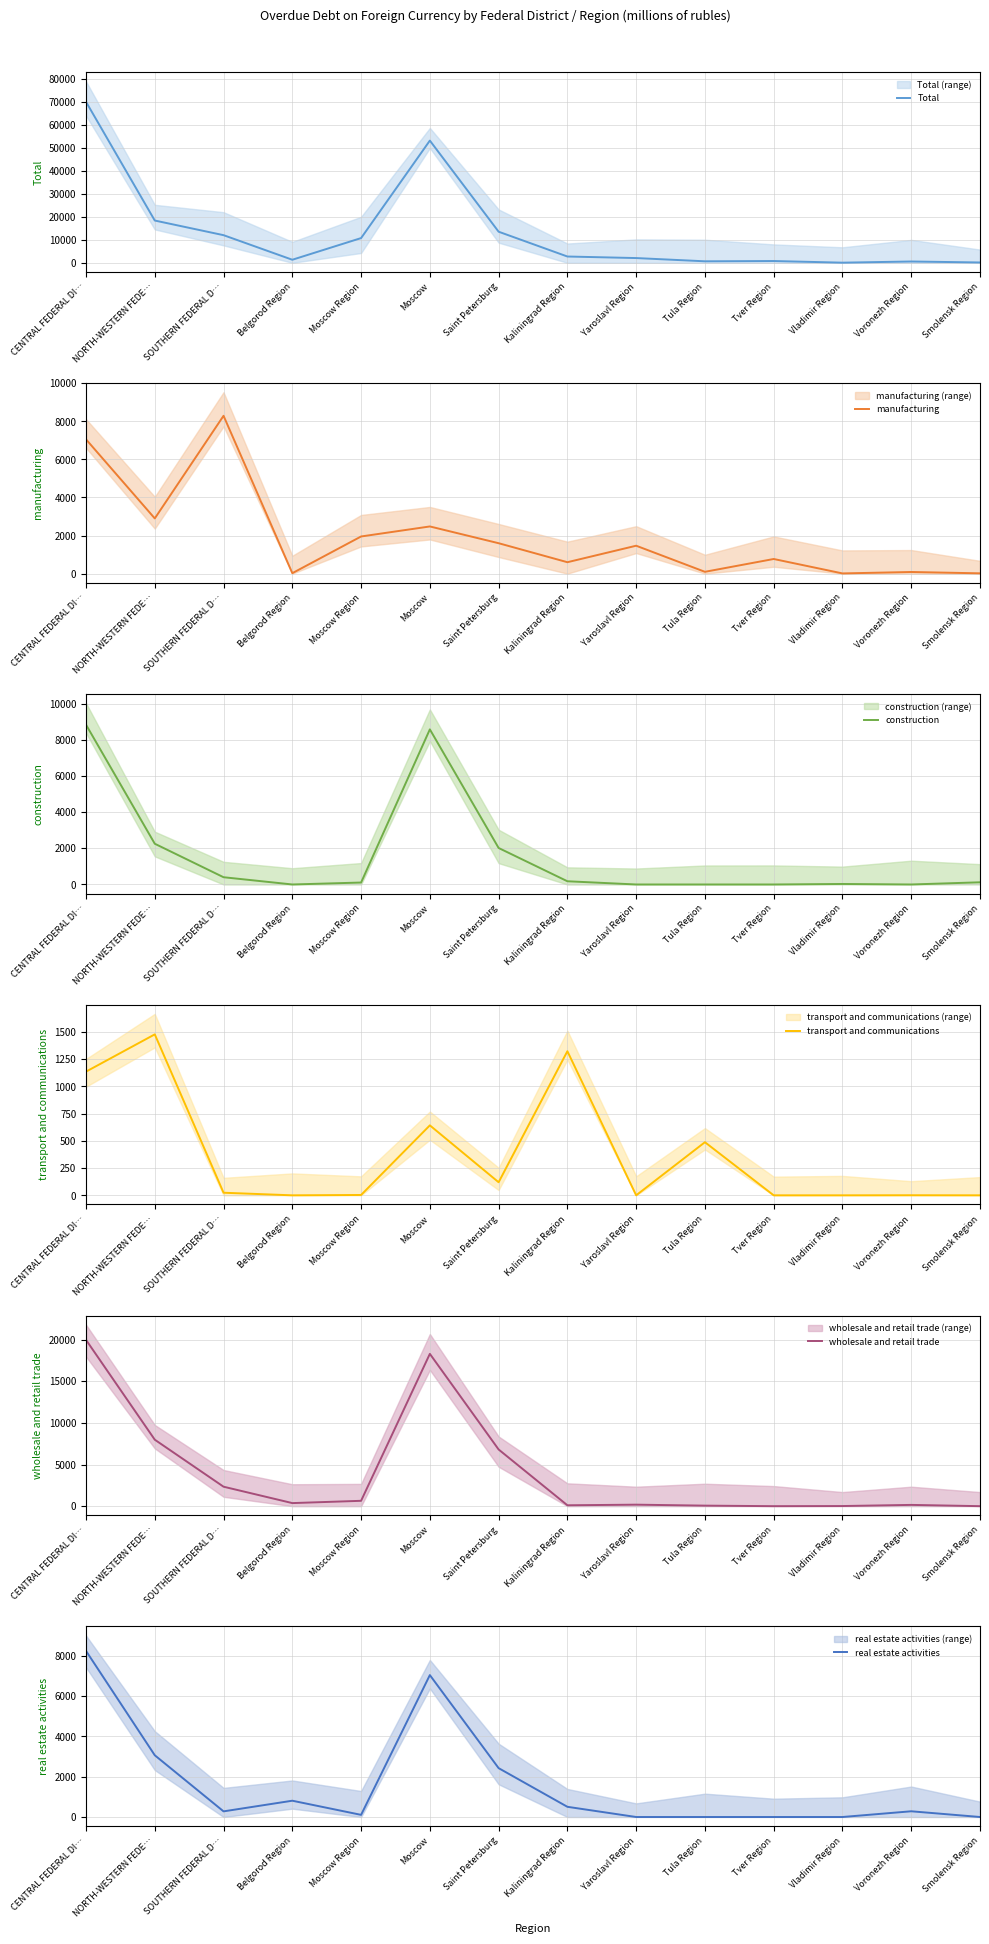

In wholesale and retail trade, how many points are higher than both neighbors (excluding endpoints)?

3